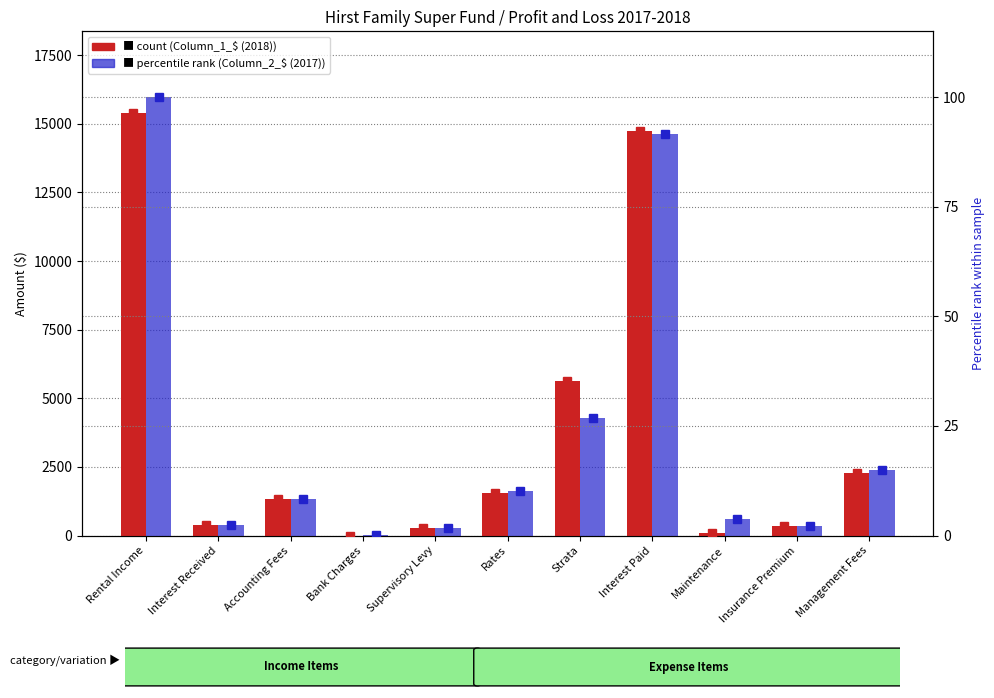

What is the difference between the highest and lowest values at Rates?

1594.6